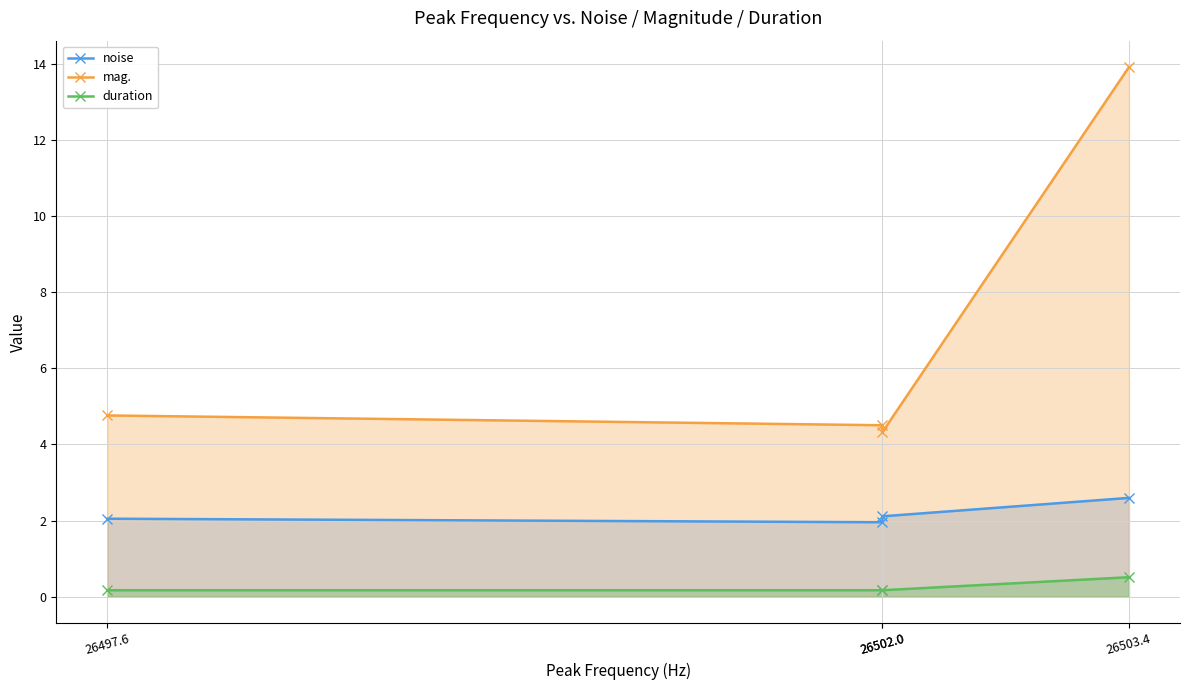

Which series has the largest range (max minus min)?

mag.